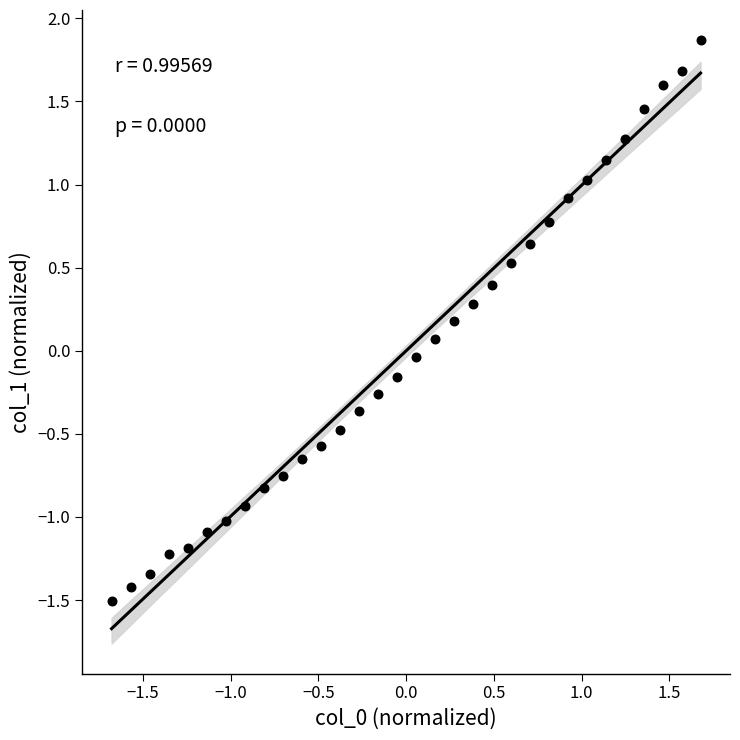

What is the range of Y values (max minus min)?

3.4